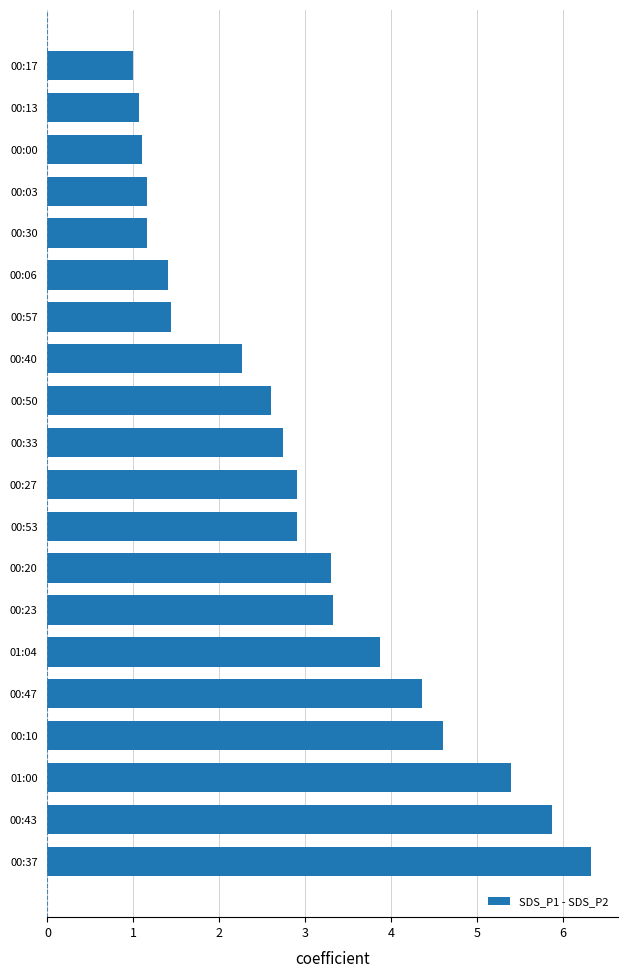

Approximately how many times larger is the value at 00:57 compared to 00:23?

0.4